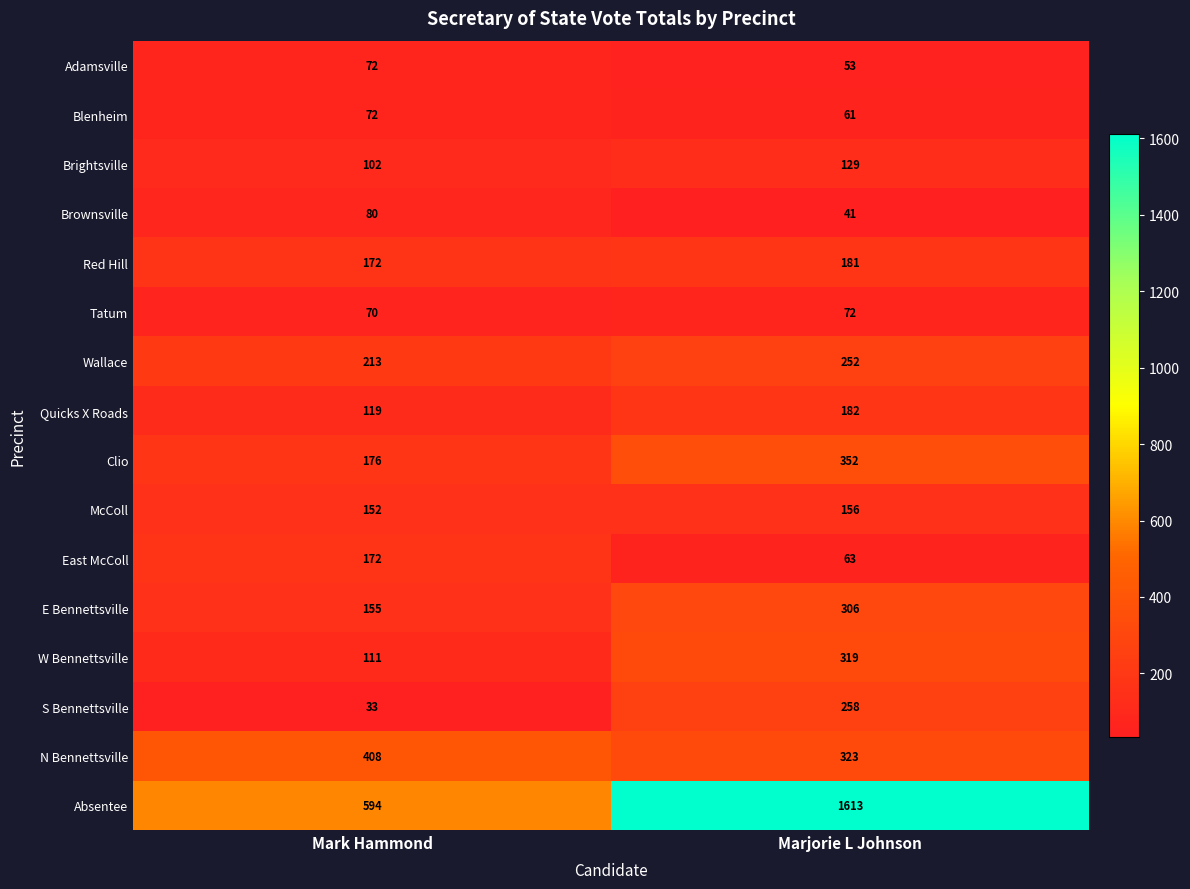

The East McColl series shows 63 at Marjorie L Johnson. True or false?

True